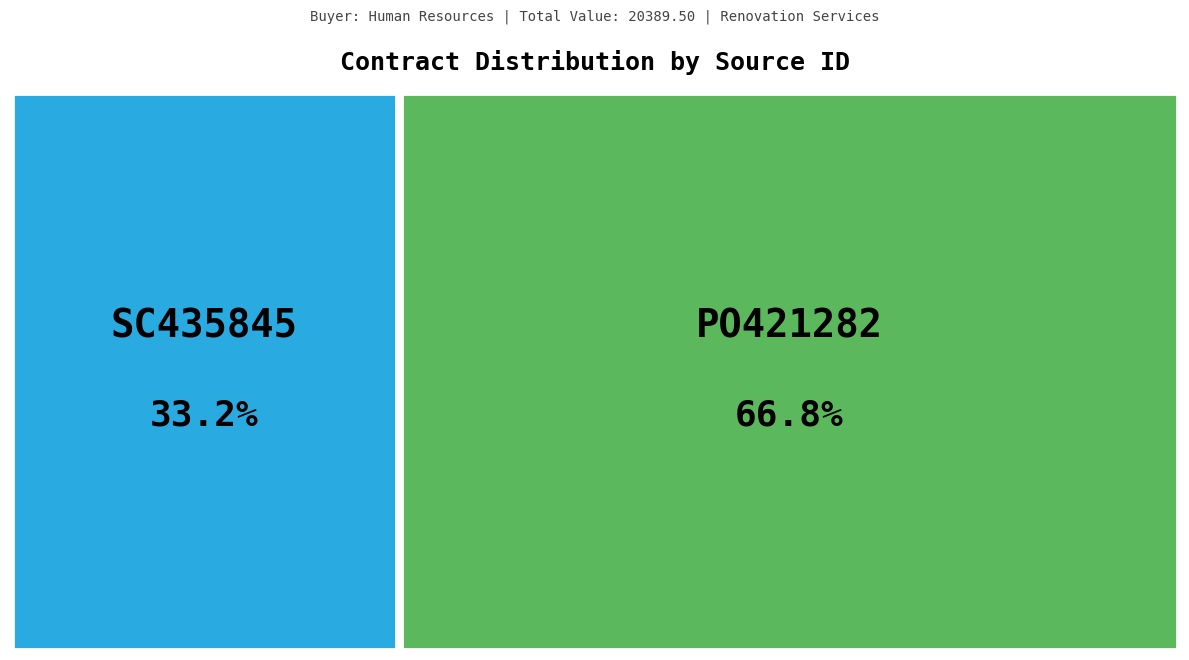

What is the largest slice in the pie chart?

PO421282